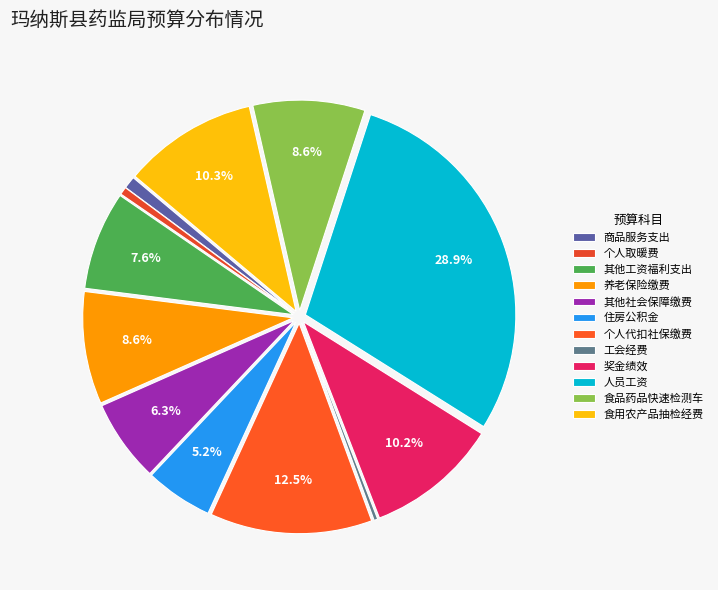

What is the largest slice in the pie chart?

人员工资